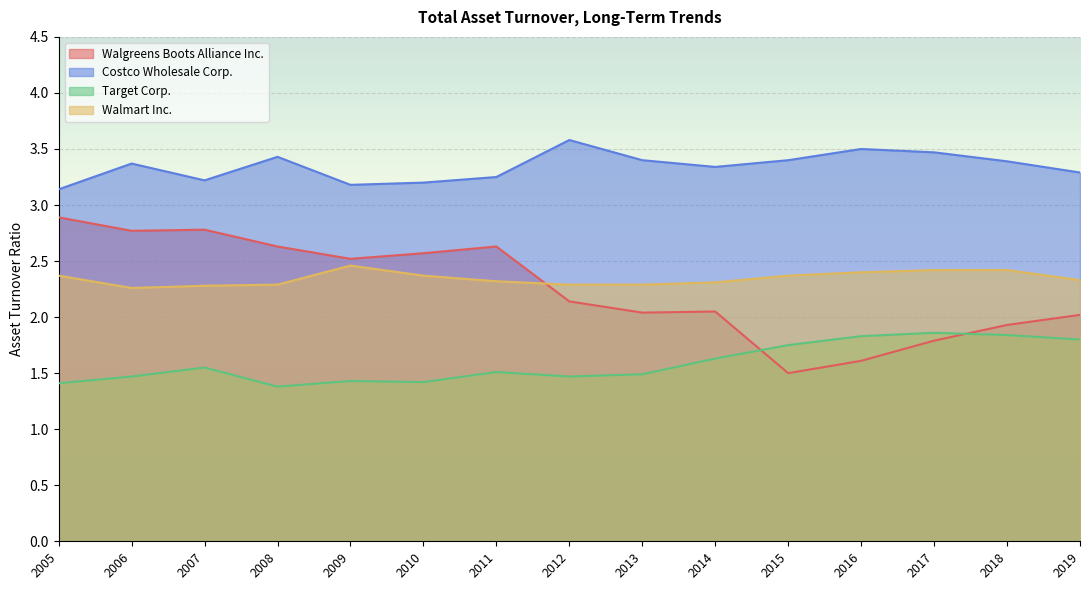

How many interior local valleys does the Costco Wholesale Corp. series have?

3